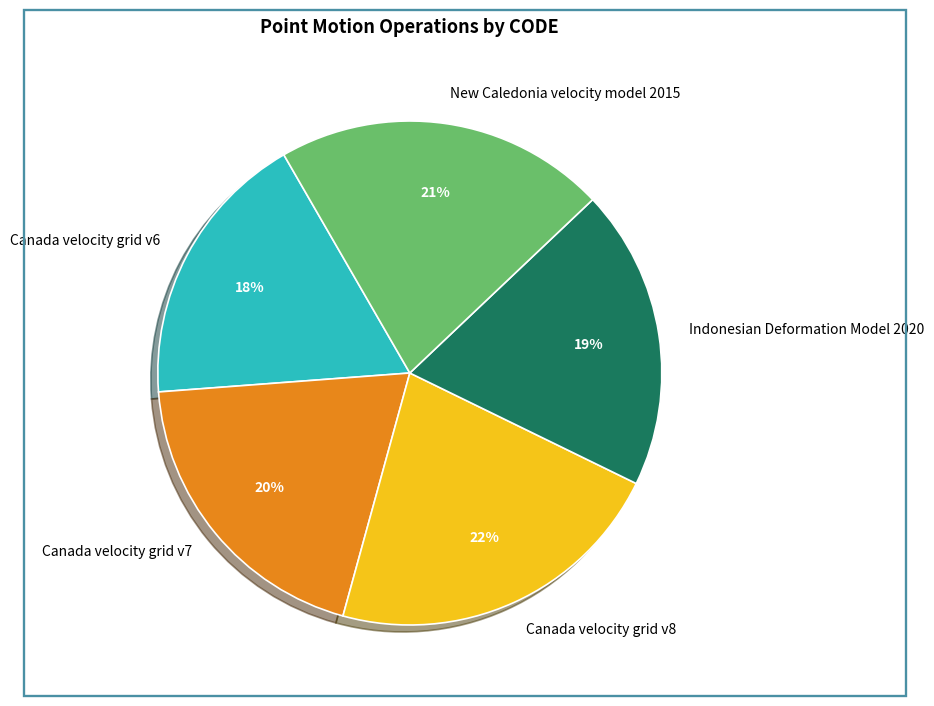

How many slices are in this pie chart?

5